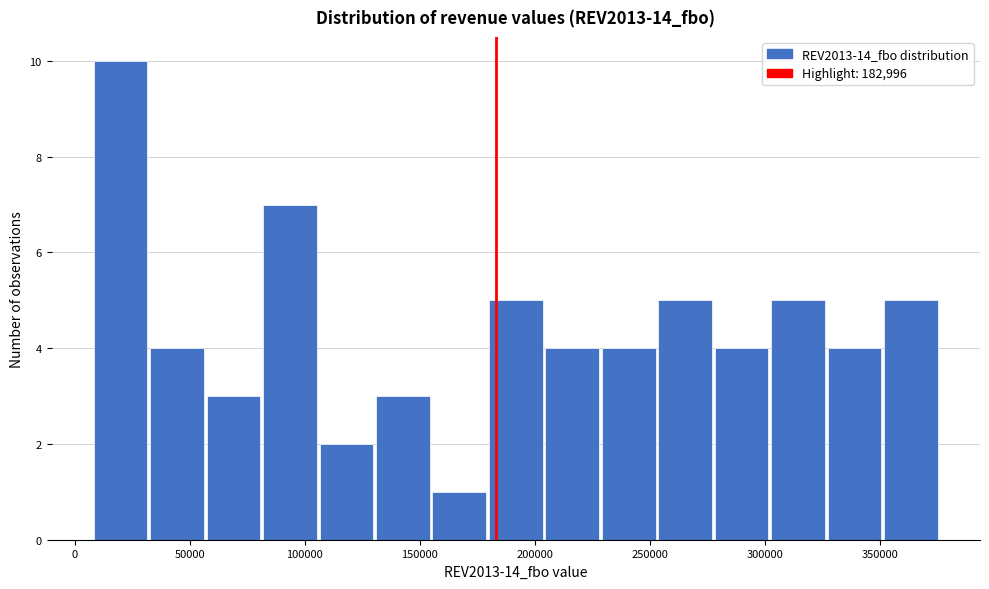

How tall is the bar that spans 80000 to 105000 on the x-axis? Neither the bar edges nor the heights are printed on the chart, so give them approximately, as read against the axes.

7